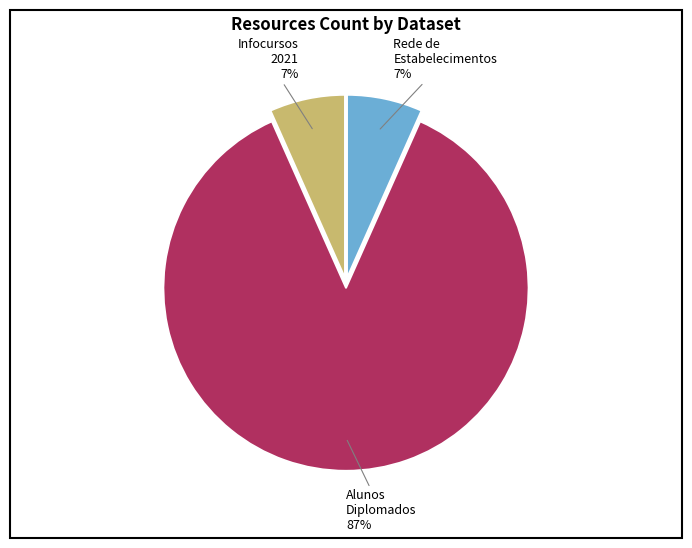

To the nearest percent, what portion does Infocursos 2021 represent?

7%